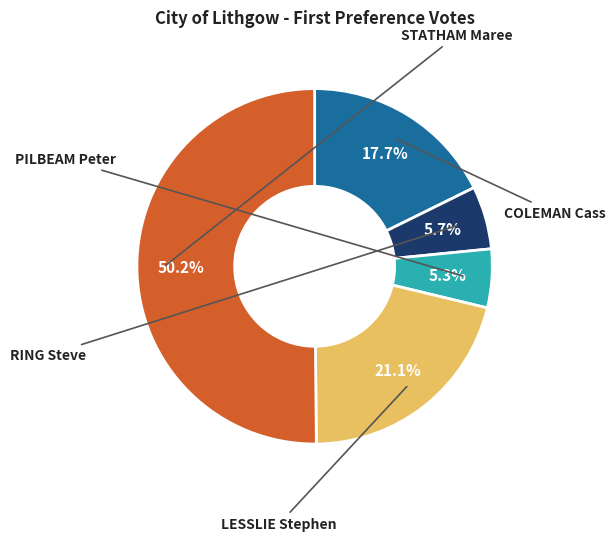

How many segments does this pie chart have?

5